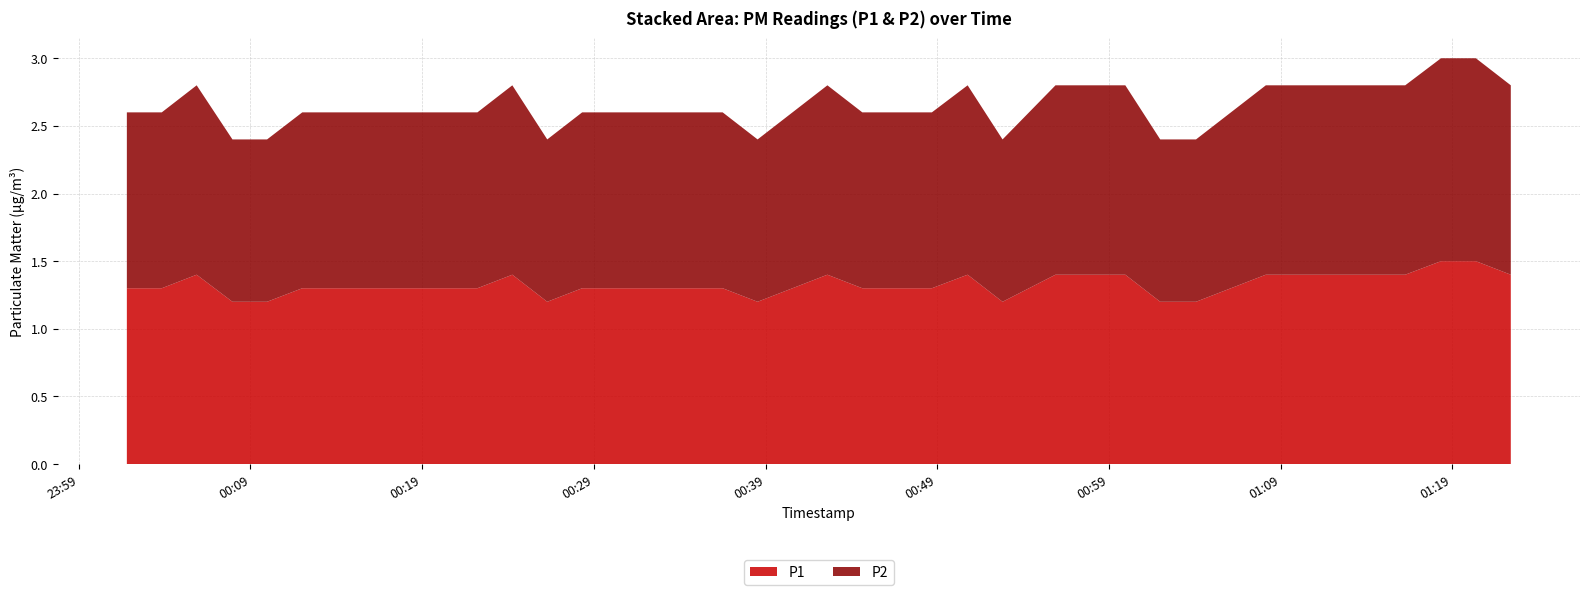

Reading left to right, transcribe all the data shown in this chart.

P1: 1.3	1.3	1.4	1.2	1.2	1.3	1.3	1.3	1.3	1.3	1.3	1.4	1.2	1.3	1.3	1.3	1.3	1.3	1.2	1.3	1.4	1.3	1.3	1.3	1.4	1.2	1.4	1.4	1.4	1.2	1.2	1.3	1.4	1.4	1.4	1.4	1.4	1.5	1.5	1.4
P2: 1.3	1.3	1.4	1.2	1.2	1.3	1.3	1.3	1.3	1.3	1.3	1.4	1.2	1.3	1.3	1.3	1.3	1.3	1.2	1.3	1.4	1.3	1.3	1.3	1.4	1.2	1.4	1.4	1.4	1.2	1.2	1.3	1.4	1.4	1.4	1.4	1.4	1.5	1.5	1.4